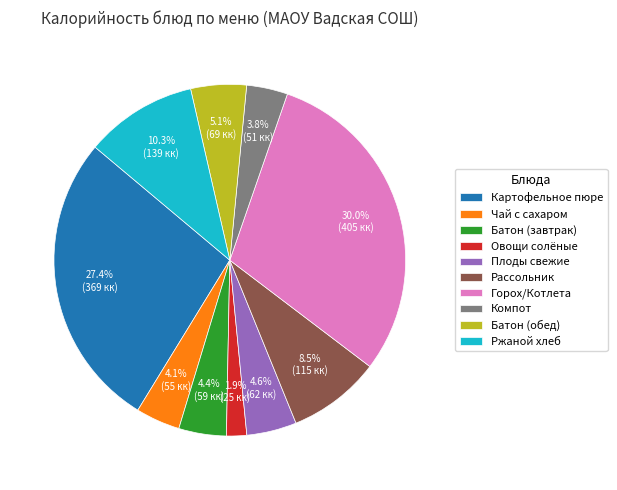

To the nearest percent, what is the average slice percentage?

10%